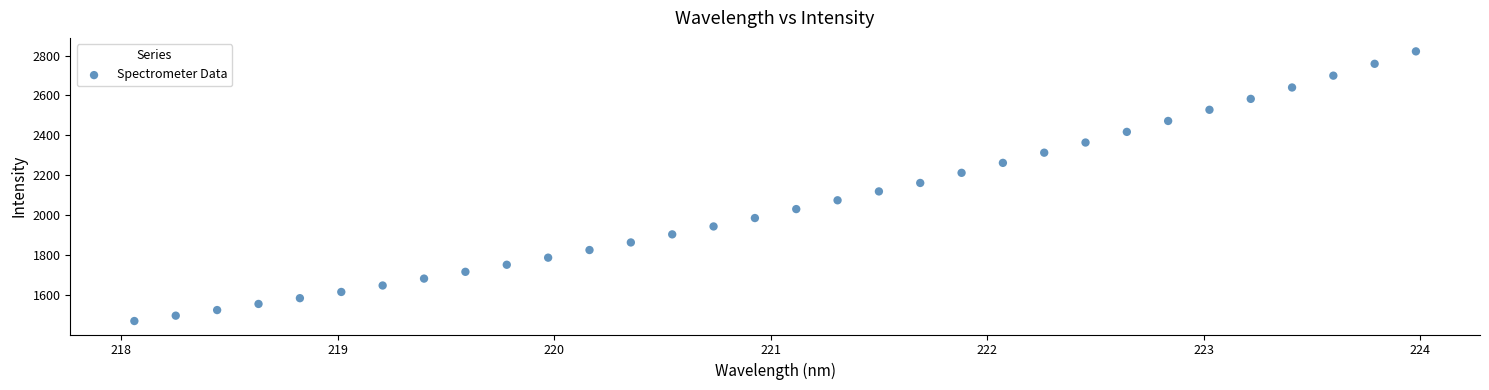

What is the range of X values (max minus min)?

5.9